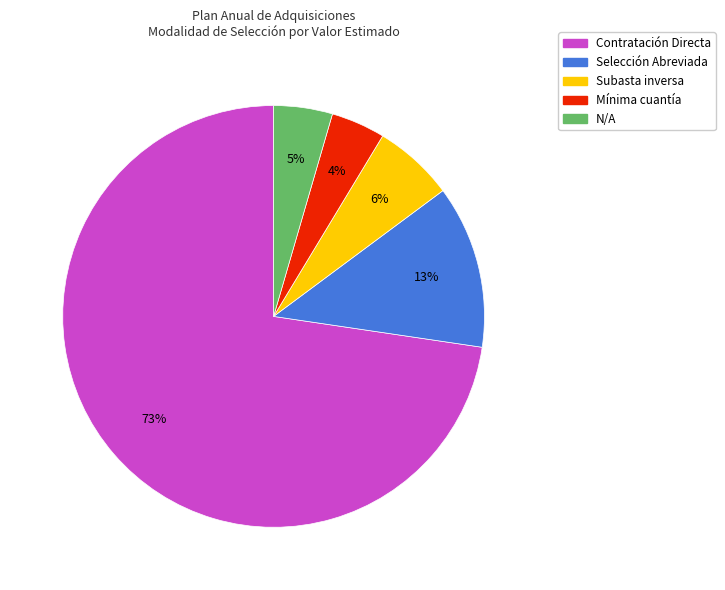

How many slices are in this pie chart?

5